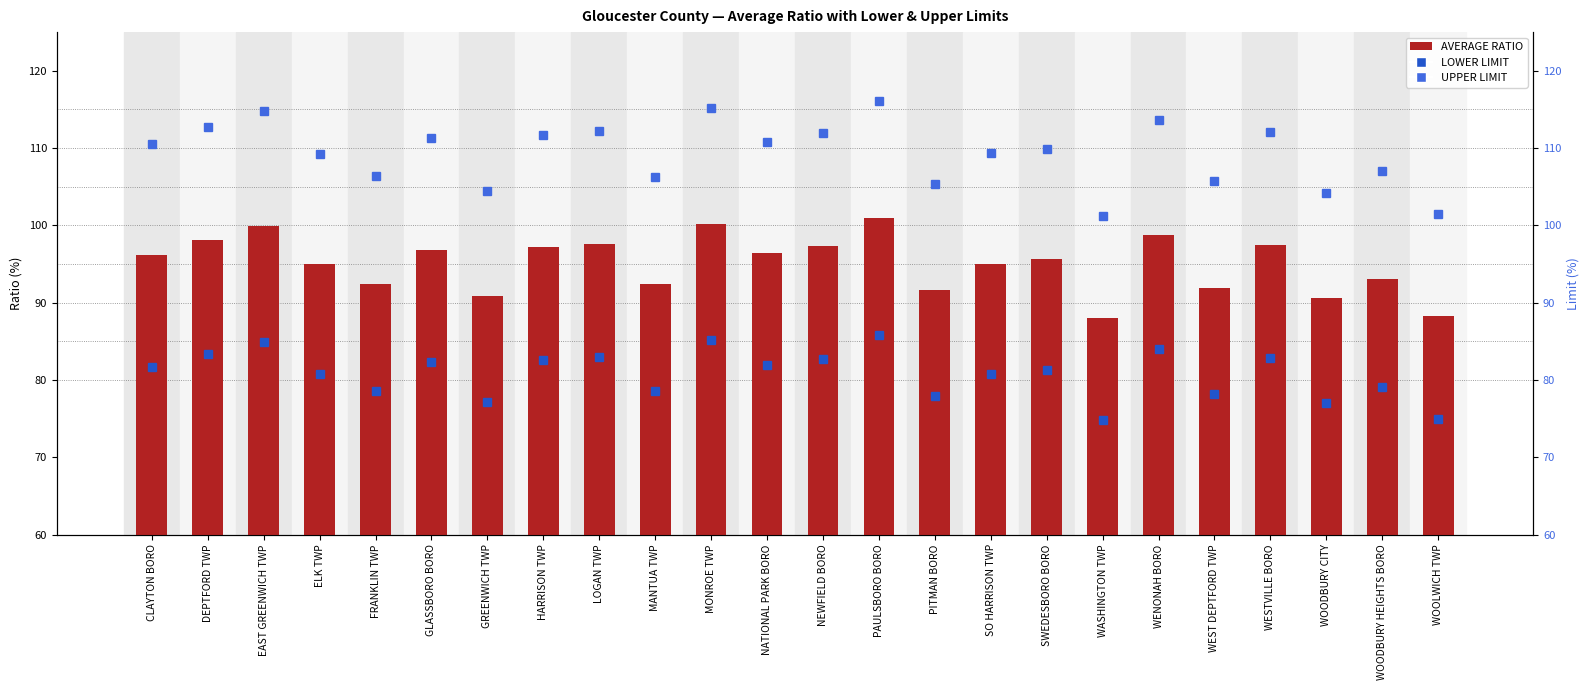

At GLASSBORO BORO, list the series in order from largest to smallest.

UPPER LIMIT, AVERAGE RATIO, LOWER LIMIT